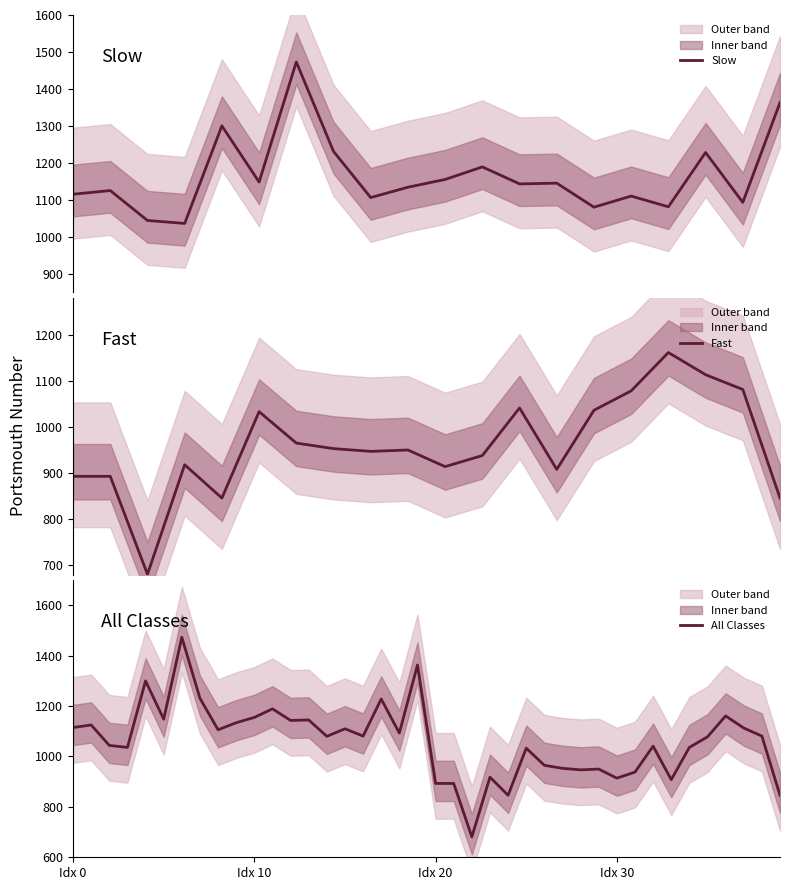

What is the total value across all series at 14?

2116